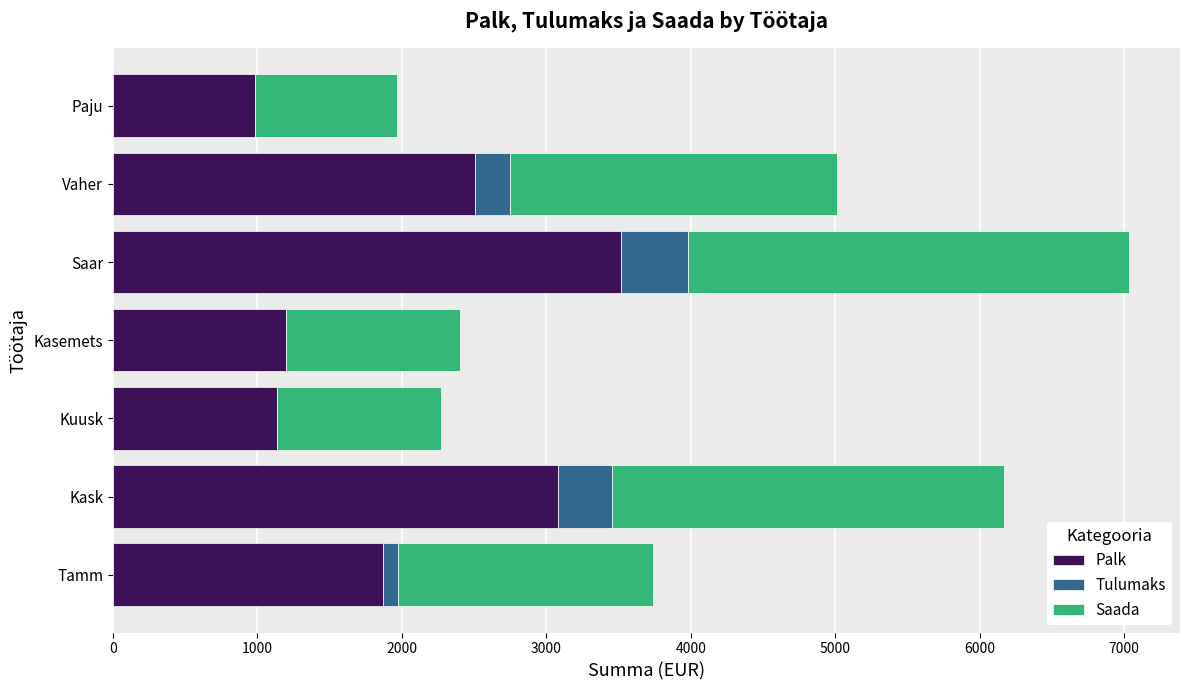

What is the total value across all series at Kasemets?

2400.0